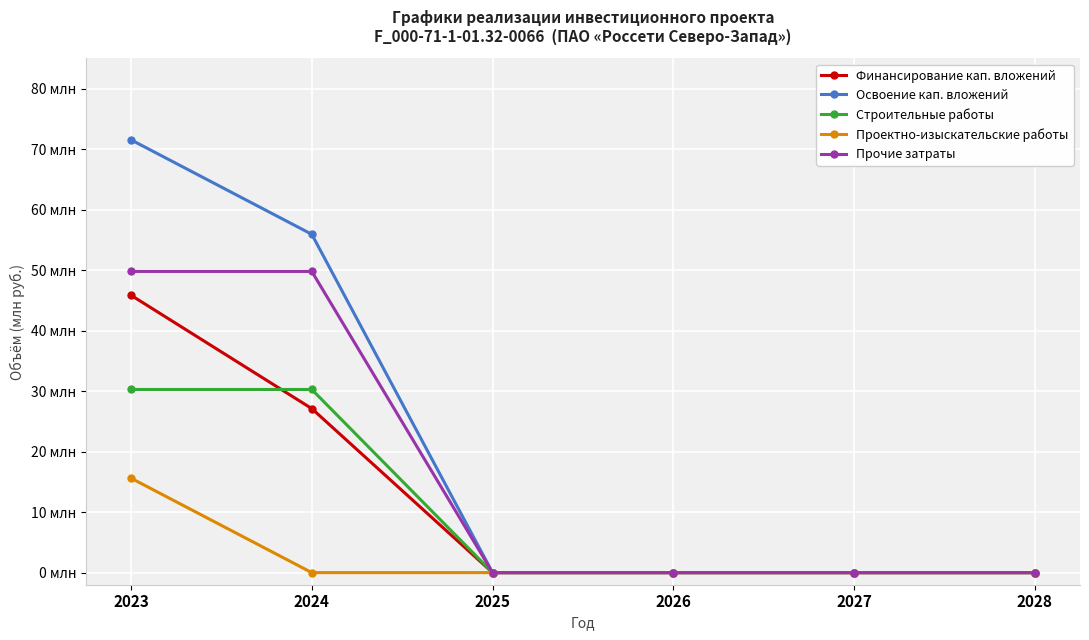

Which series has the largest range (max minus min)?

Освоение кап. вложений